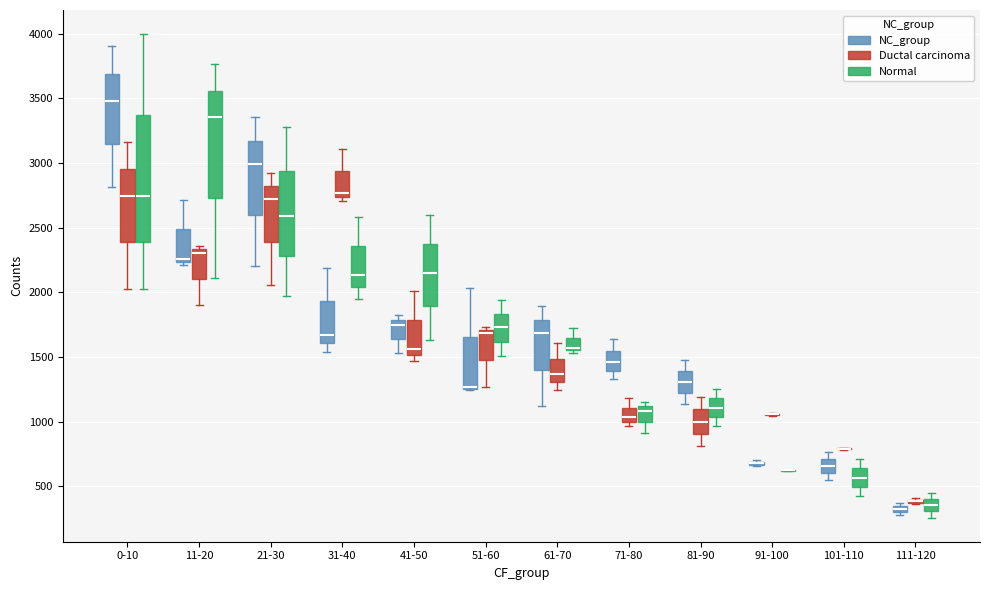

Comparing the boxes themselves (not the whiskers), which one is the tallest?

0-10 (Normal)